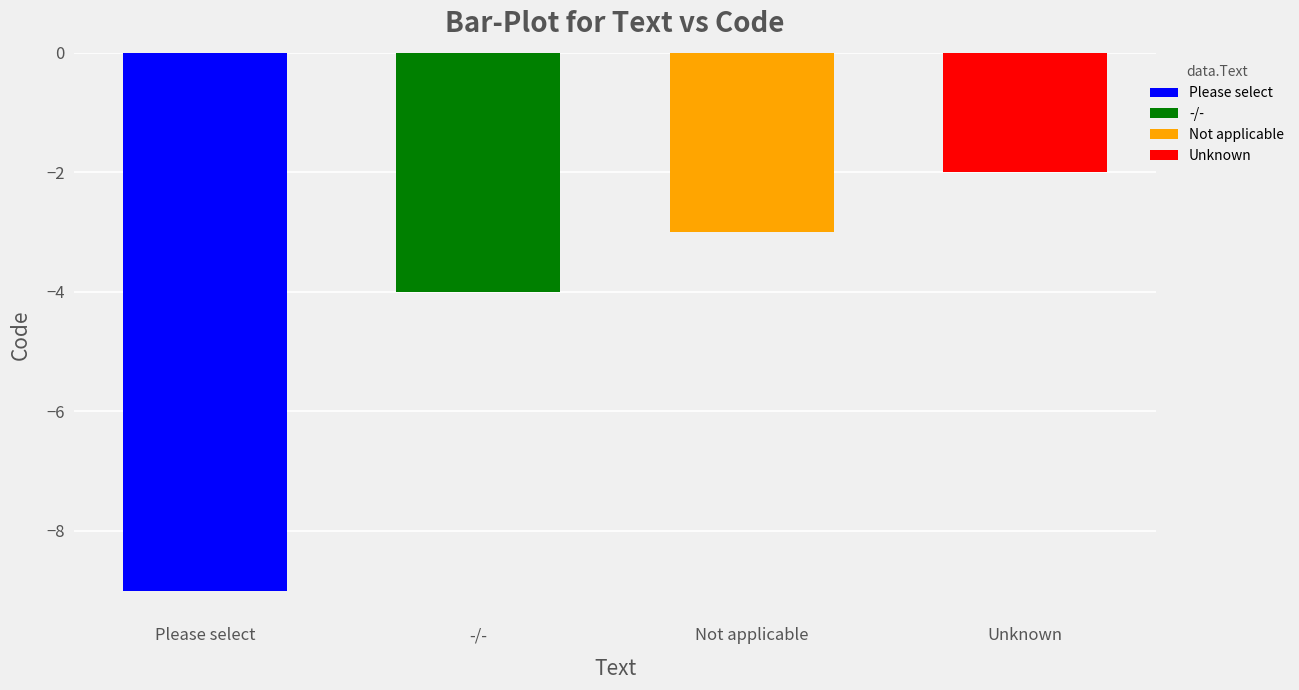

Rank the categories by value from lowest to highest.

Please select, -/-, Not applicable, Unknown